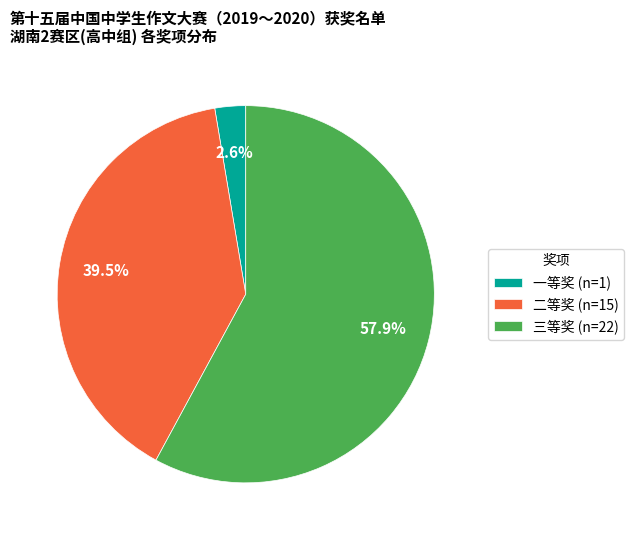

What is the majority slice?

三等奖